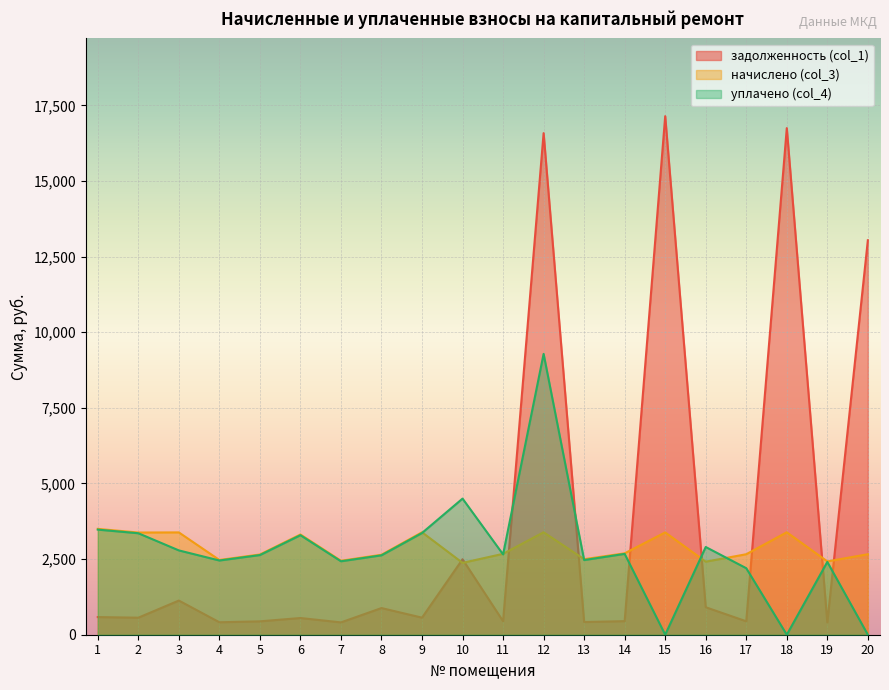

Which series ends up on top after the final intersection of задолженность (col_1) and уплачено (col_4)?

задолженность (col_1)